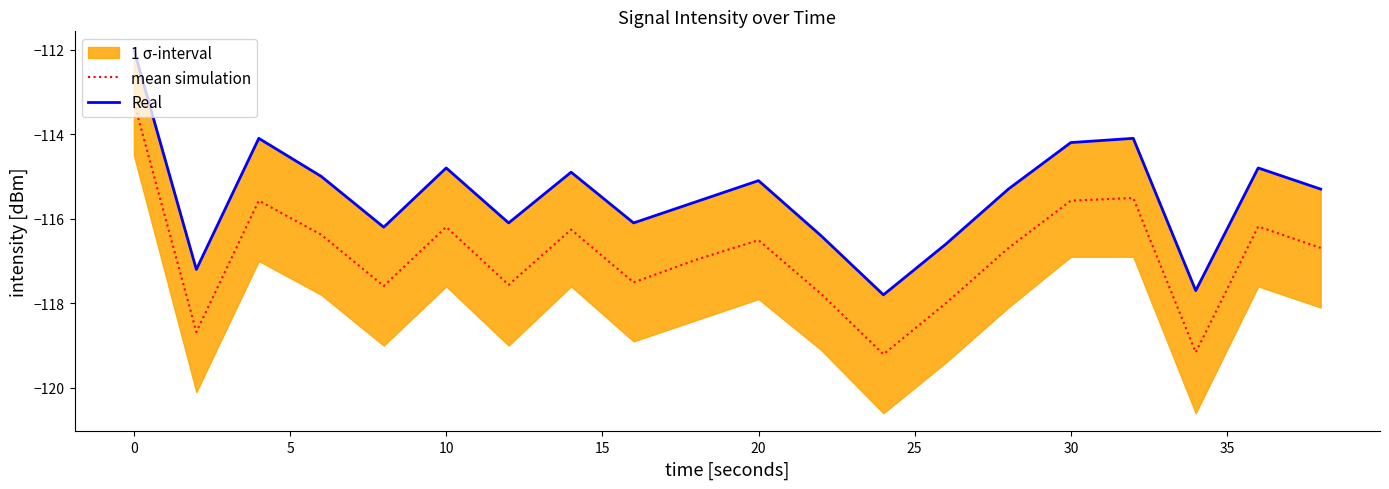

Is the value of mean simulation at 10 greater than the value of Real at 0?

No